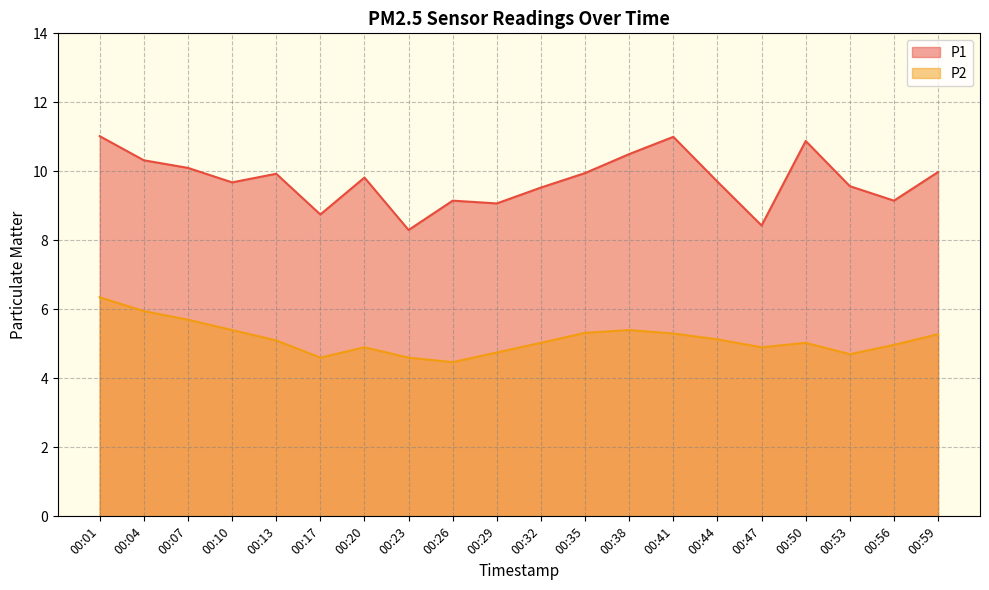

Which series has the largest range (max minus min)?

P1